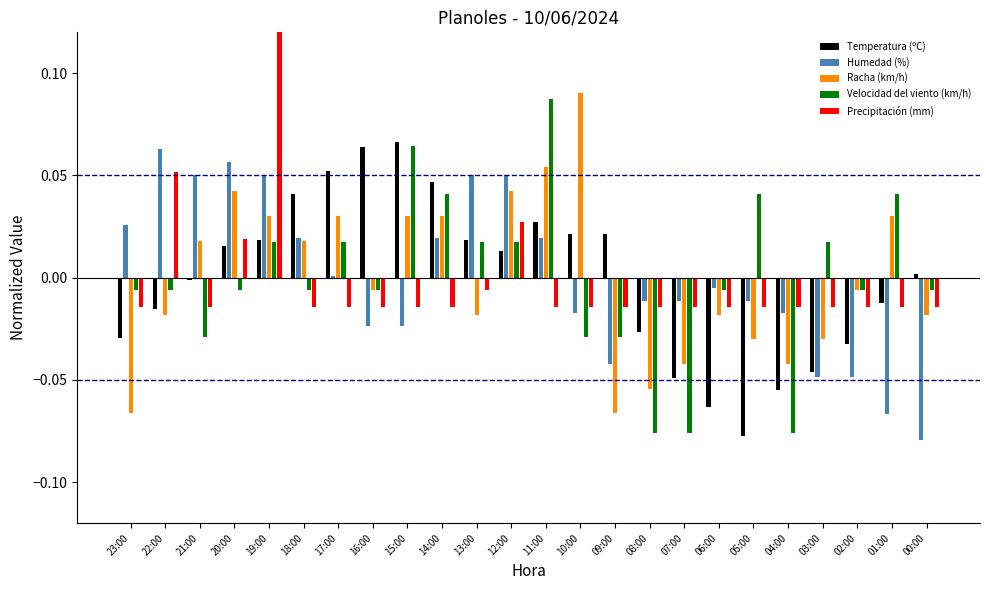

Which has a higher value, 13:00 or 15:00?

15:00